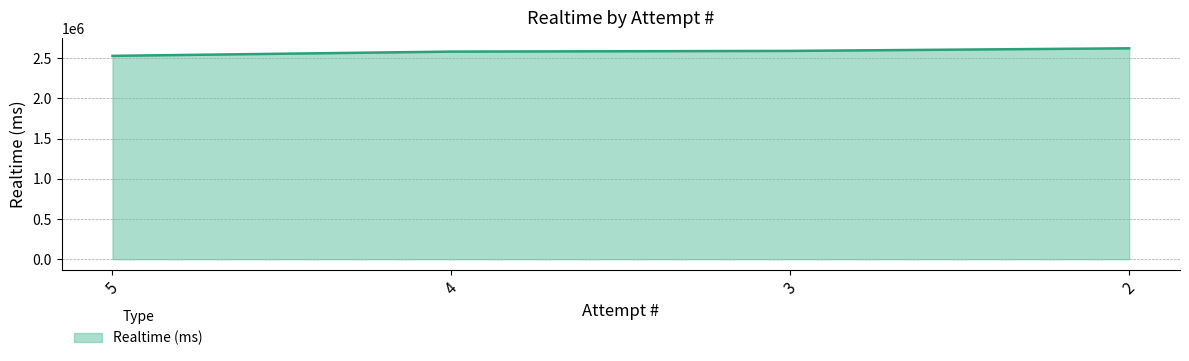

Which has a higher value, 3 or 2?

2